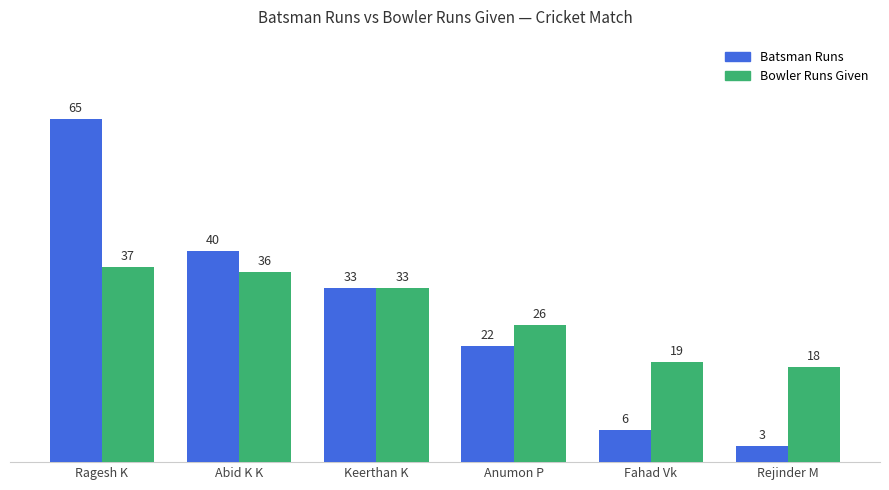

What is the approximate value of Bowler Runs Given at Rejinder M, to the nearest 5?

20